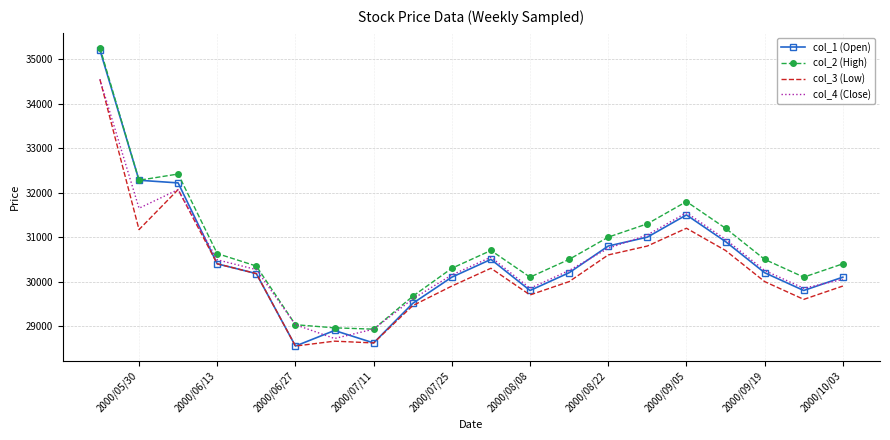

What is the highest value of the col_2 (High) series?

35260